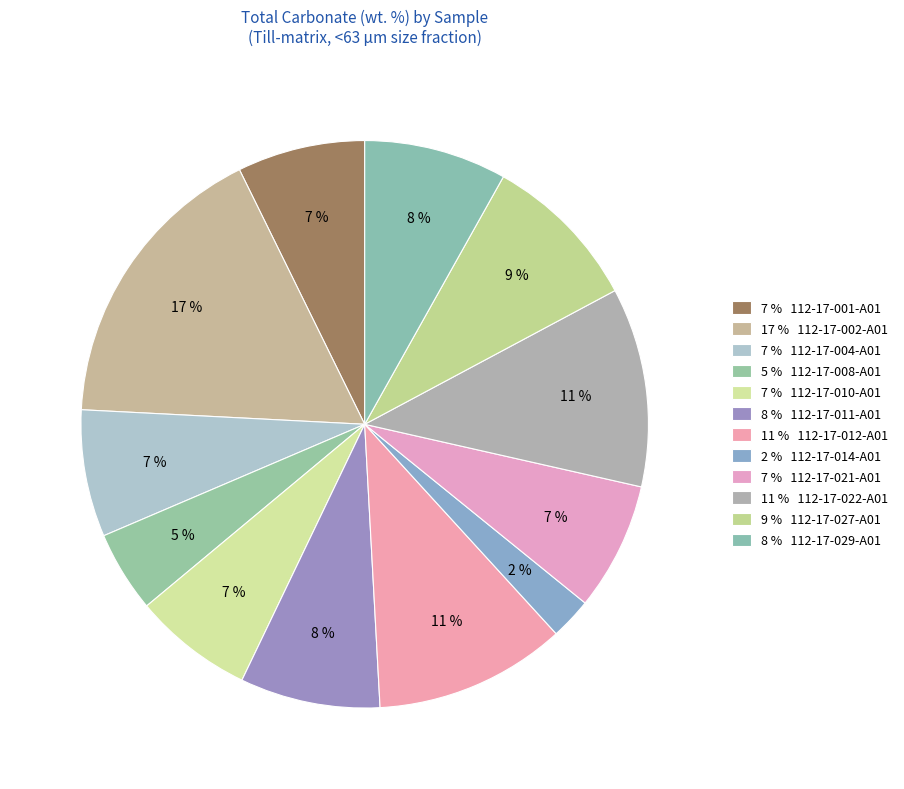

How many segments does this pie chart have?

12